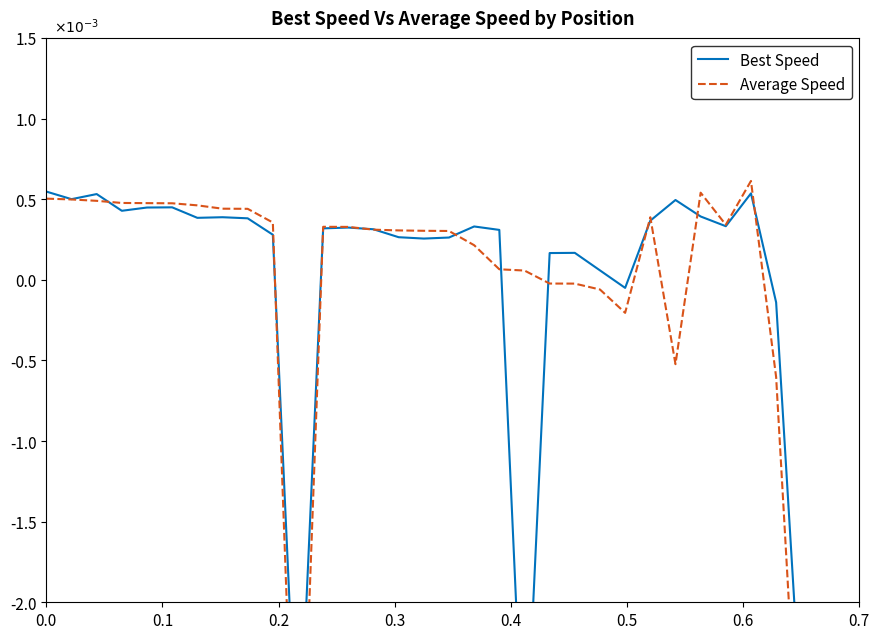

Which series has the largest total across all categories?

Best Speed